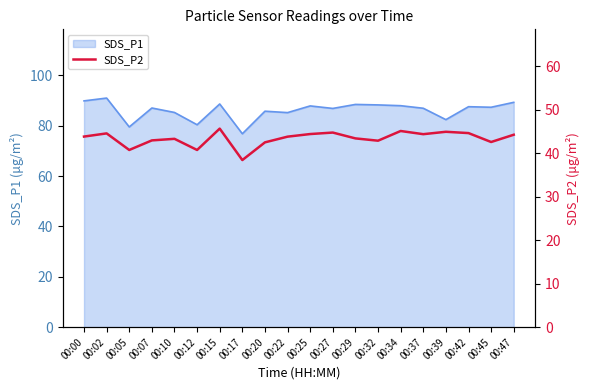

True or false: SDS_P1 has a value of 141.3 at 00:00.

False